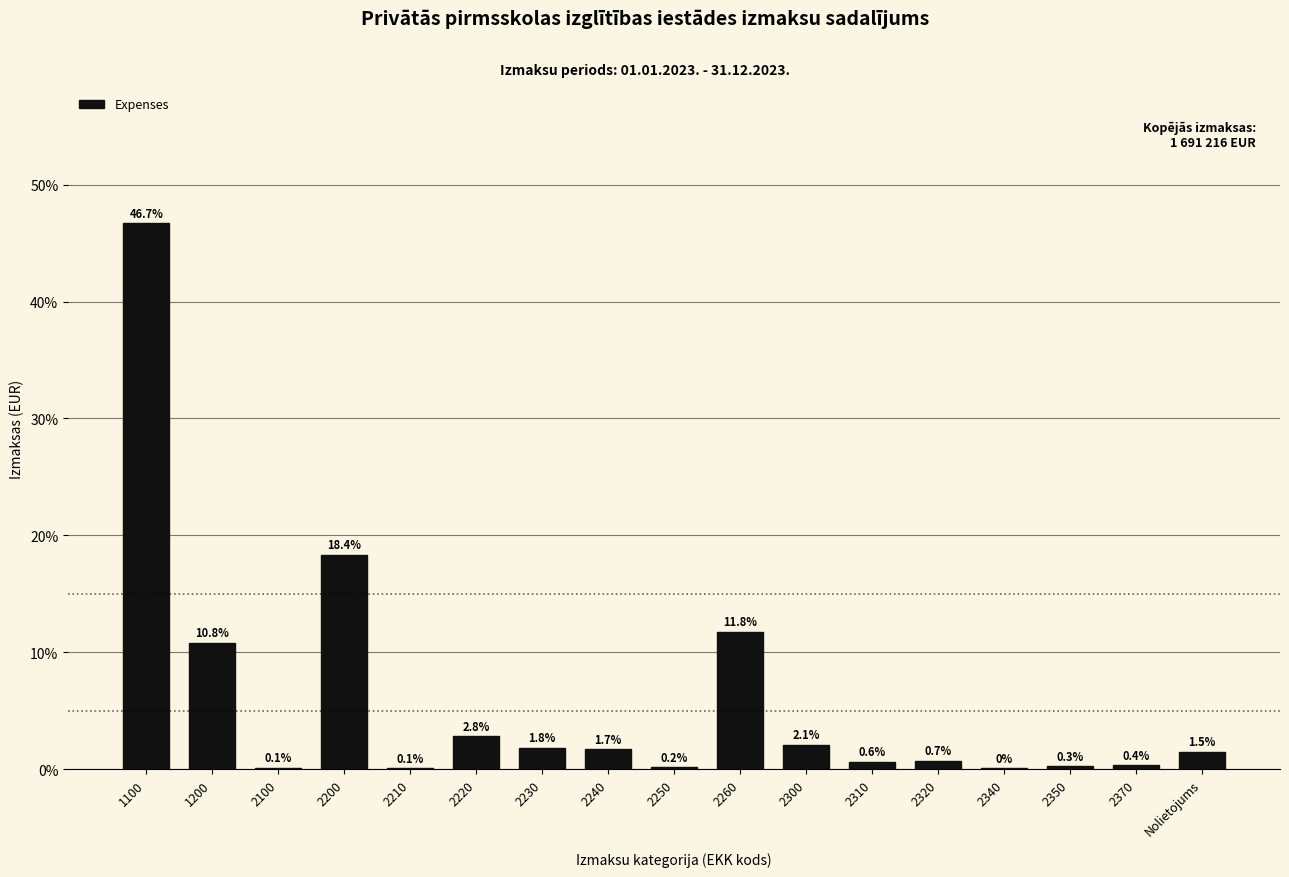

Reading left to right, transcribe all the data shown in this chart.

1100=46.7	1200=10.8	2100=0.1	2200=18.4	2210=0.1	2220=2.8	2230=1.8	2240=1.7	2250=0.2	2260=11.8	2300=2.1	2310=0.6	2320=0.7	2340=0.1	2350=0.3	2370=0.4	Nolietojums=1.5